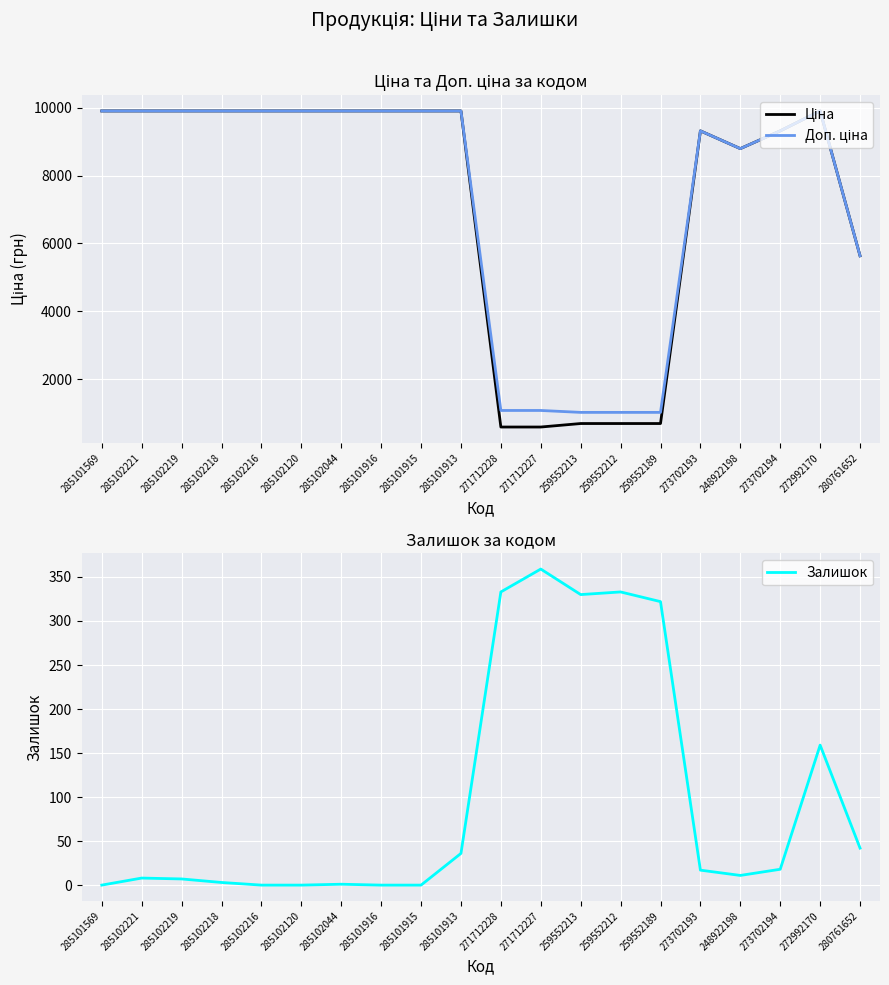

In Доп. ціна, how many points are higher than both neighbors (excluding endpoints)?

2